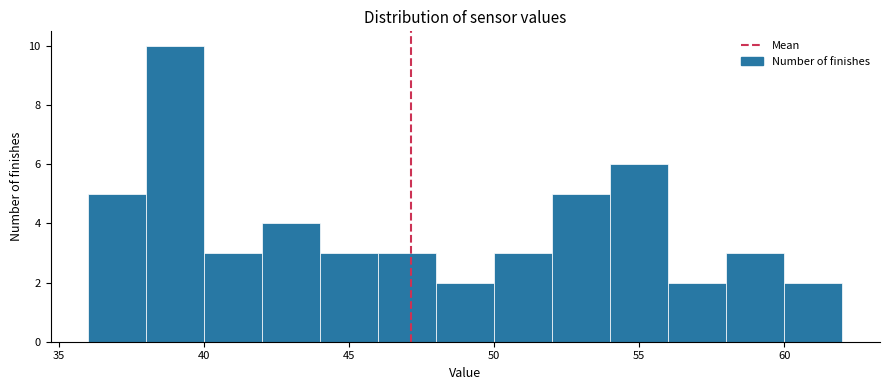

How tall is the bar that spans 42 to 44 on the x-axis? The values are not printed on the chart, so give them approximately, as read against the axis.

4